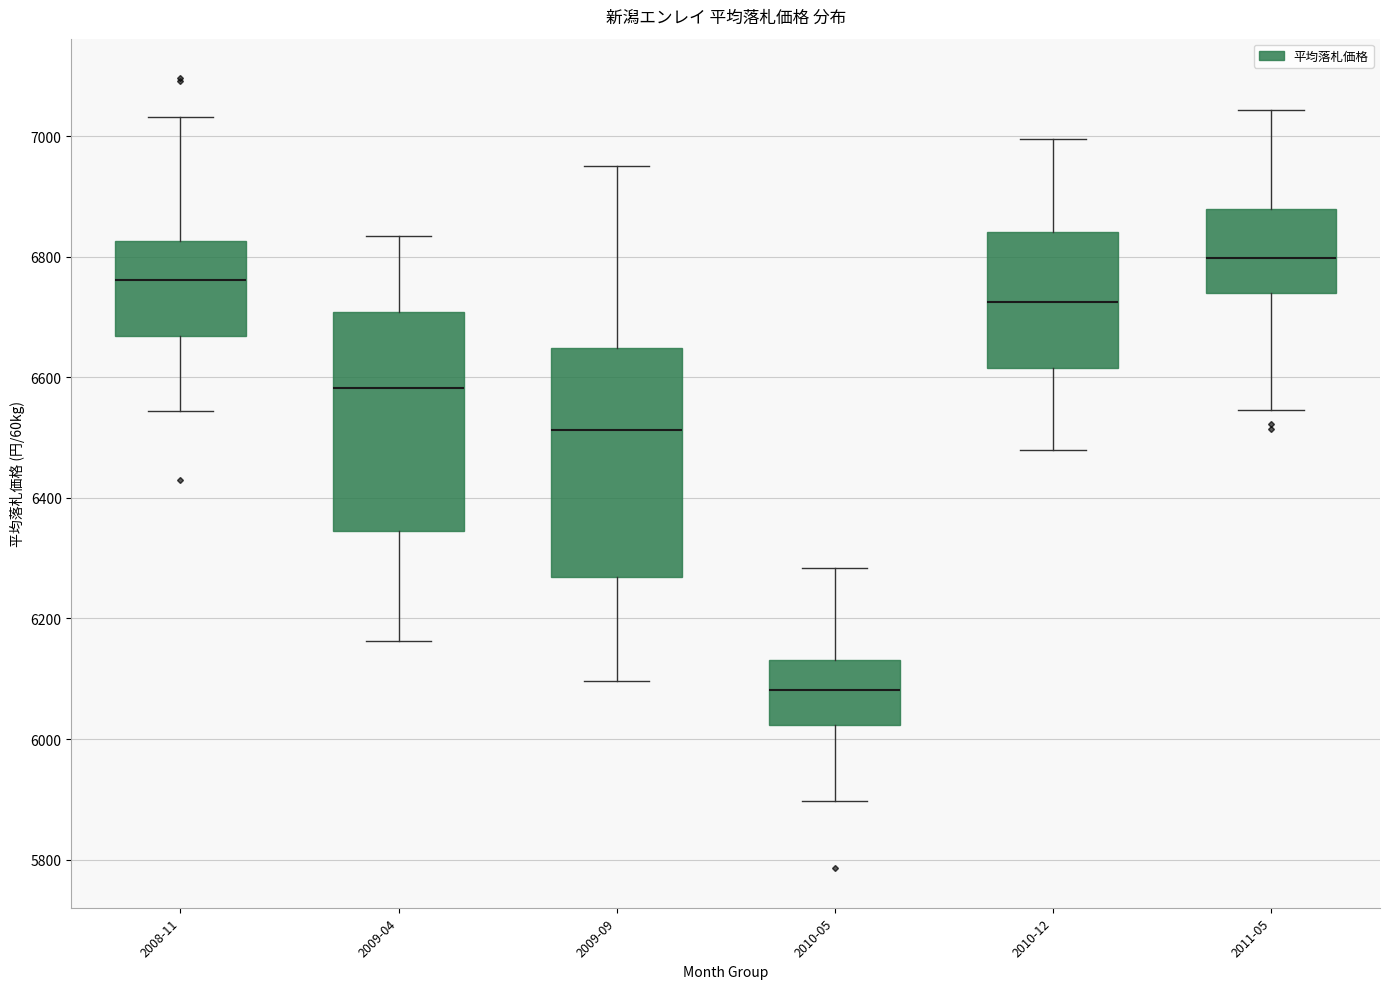

Reading left to right, transcribe this box plot: for each box, give where its median line is, the range the box spans, and where its two whiskers end, as read against the y-axis. The values are not printed on the chart, so give them approximately, as read against the axis.

2008-11: median 6760, box 6660 to 6820, whiskers 6540 to 7040
2009-04: median 6580, box 6340 to 6700, whiskers 6160 to 6840
2009-09: median 6520, box 6260 to 6640, whiskers 6100 to 6960
2010-05: median 6080, box 6020 to 6140, whiskers 5900 to 6280
2010-12: median 6720, box 6620 to 6840, whiskers 6480 to 7000
2011-05: median 6800, box 6740 to 6880, whiskers 6540 to 7040